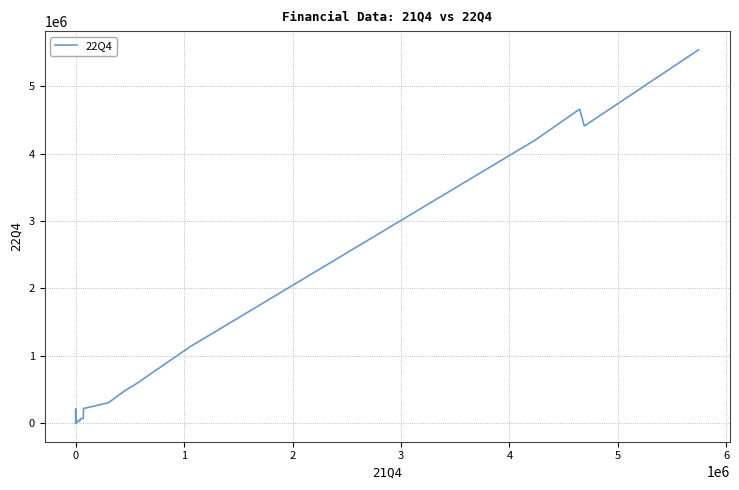

How many data points are above 212048?

11